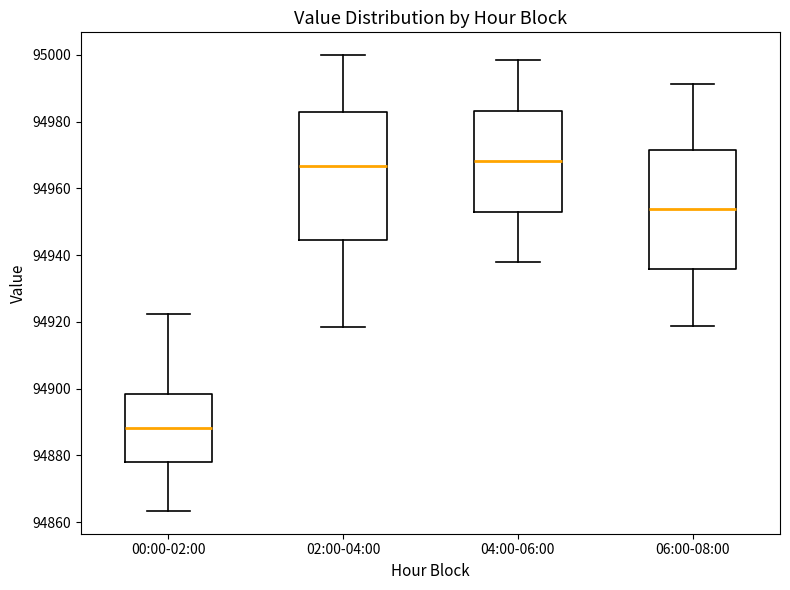

Comparing the boxes themselves (not the whiskers), which one is the tallest?

02:00-04:00